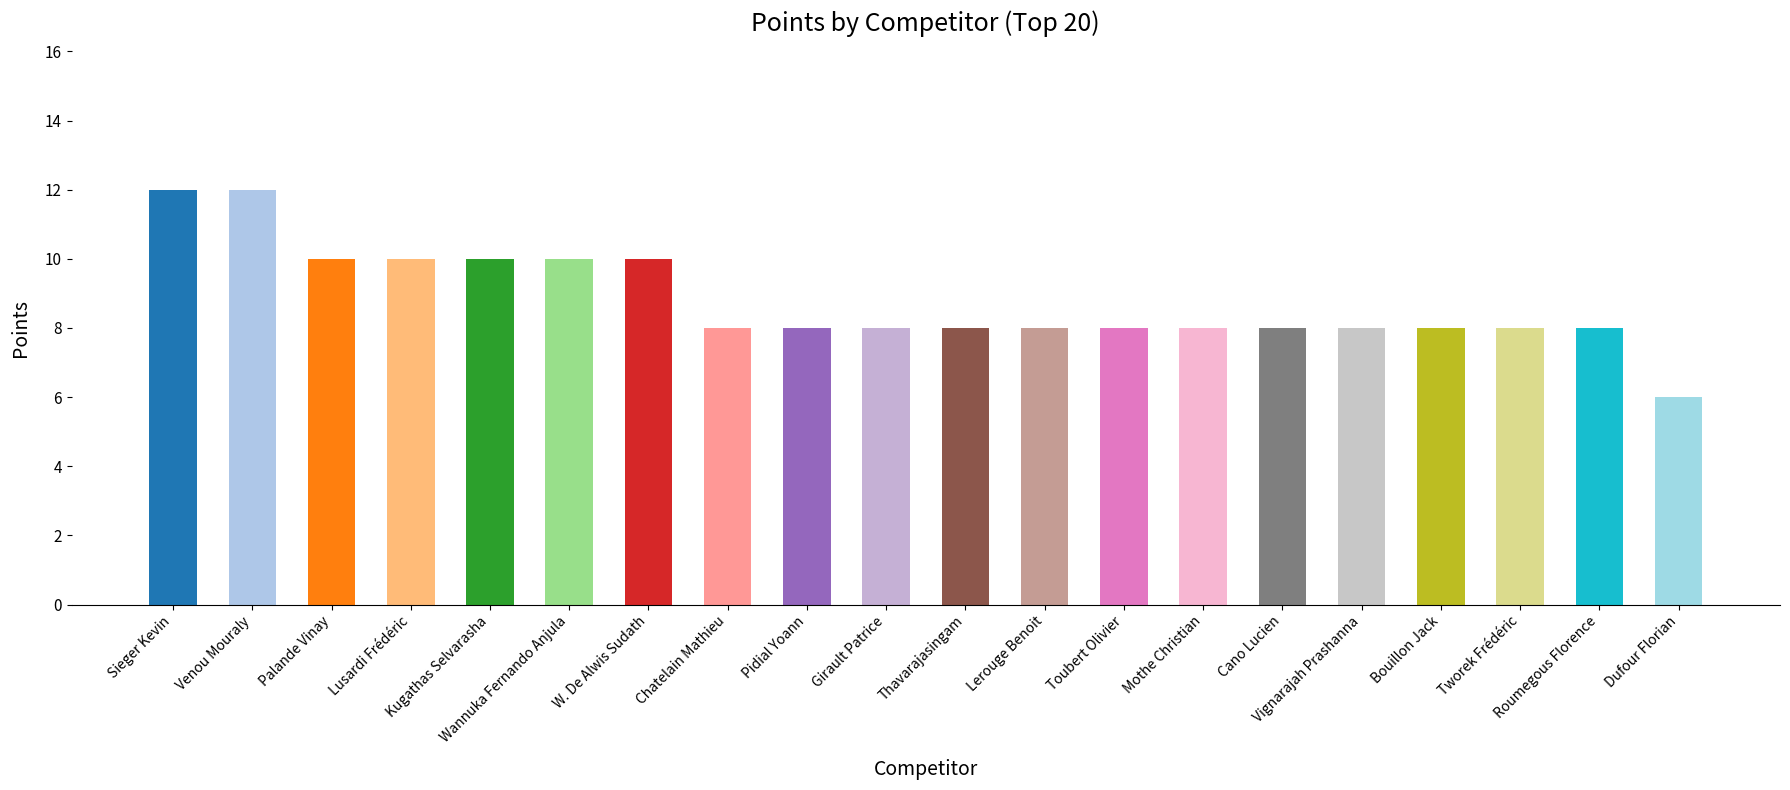

Reading left to right, list all the values displayed in this chart.

12	12	10	10	10	10	10	8	8	8	8	8	8	8	8	8	8	8	8	6